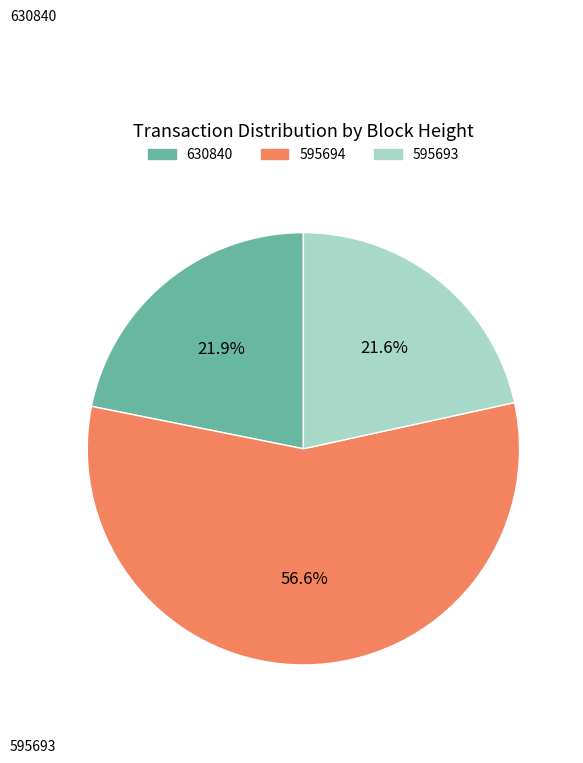

What percentage is the 630840 slice, to the nearest percent?

22%